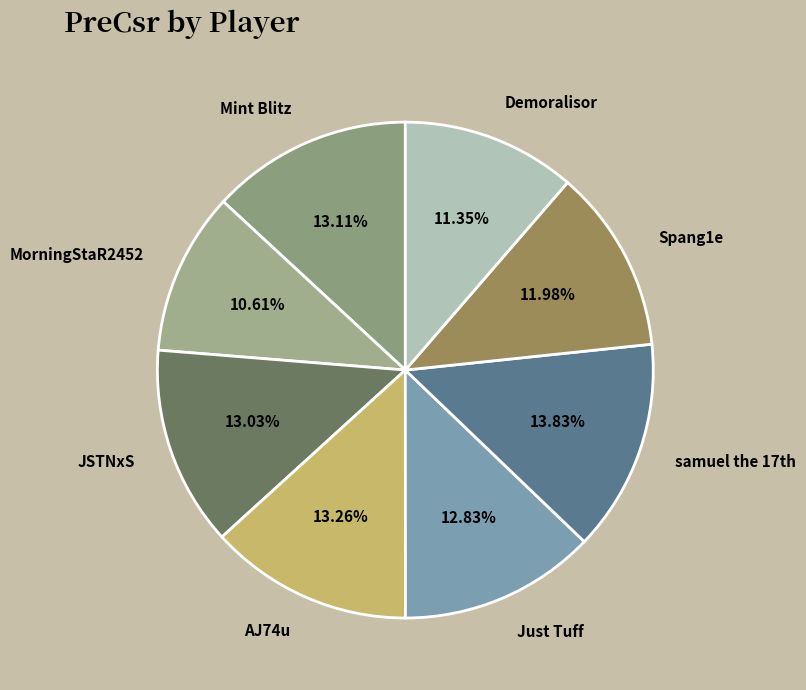

To the nearest percent, what portion does Spang1e represent?

12%